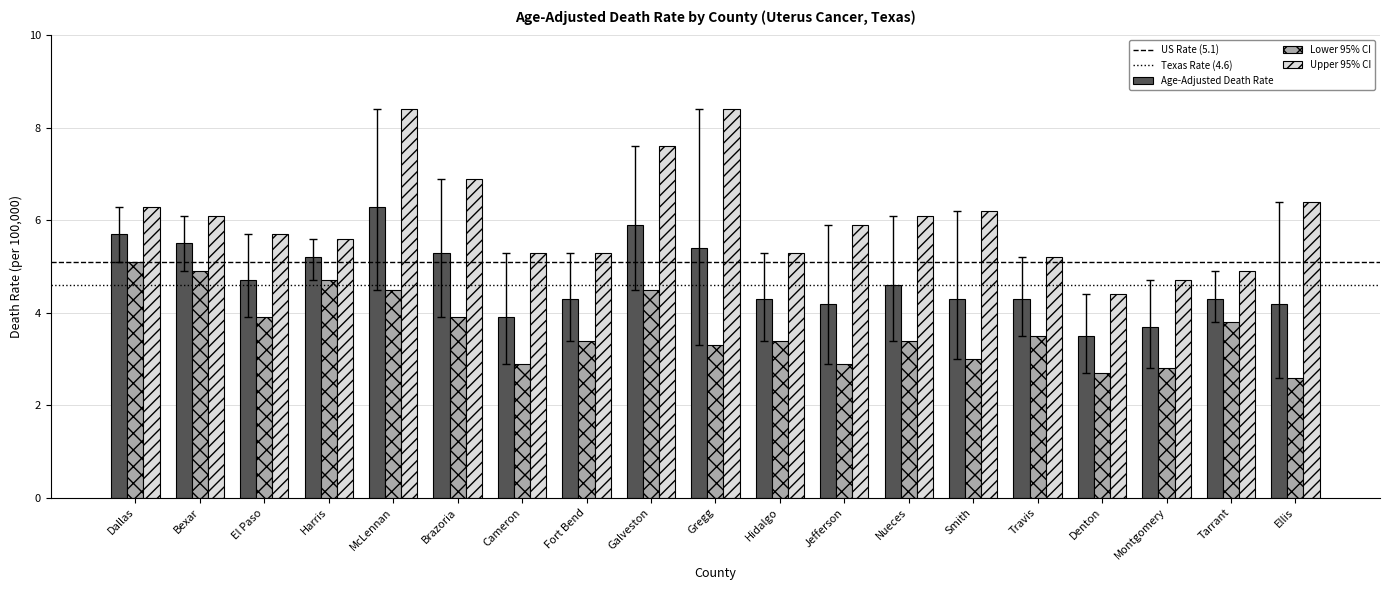

What is the lowest value of the Lower 95% CI series?

2.6